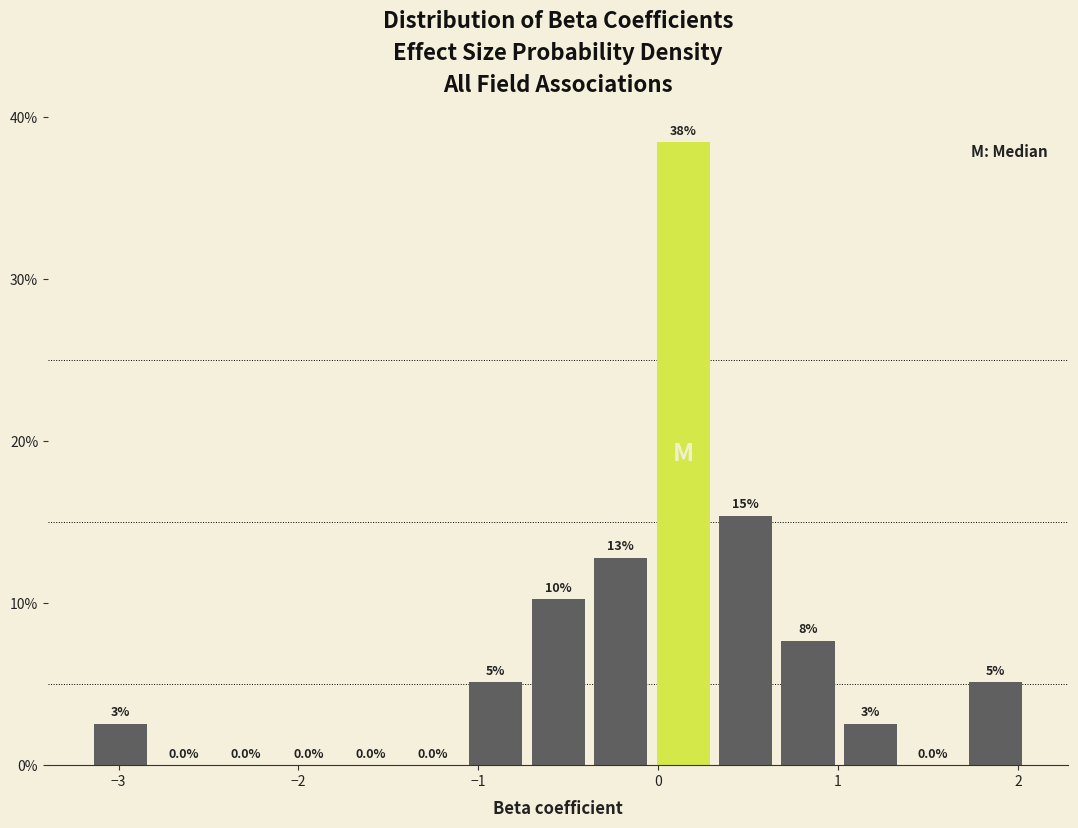

Around what value on the x-axis is the tallest bar? Give the approximate position of its centre, as read against the axis.

0.1